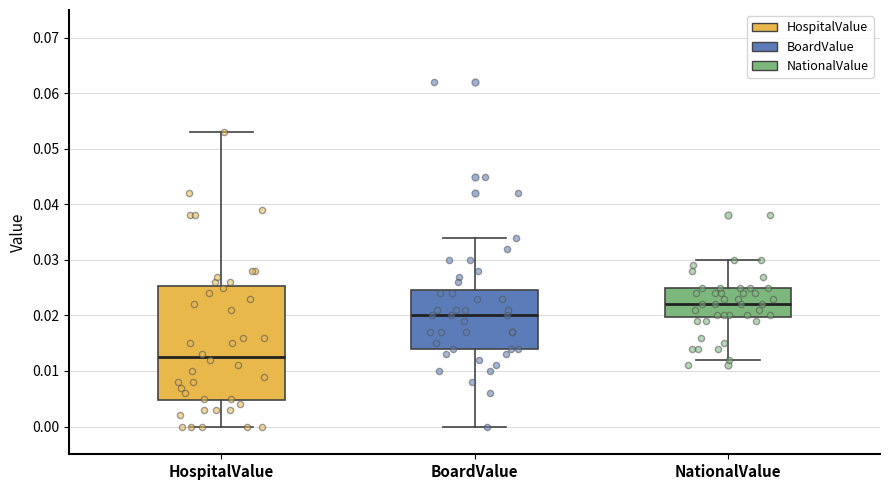

Comparing the boxes themselves (not the whiskers), which one is the tallest?

HospitalValue